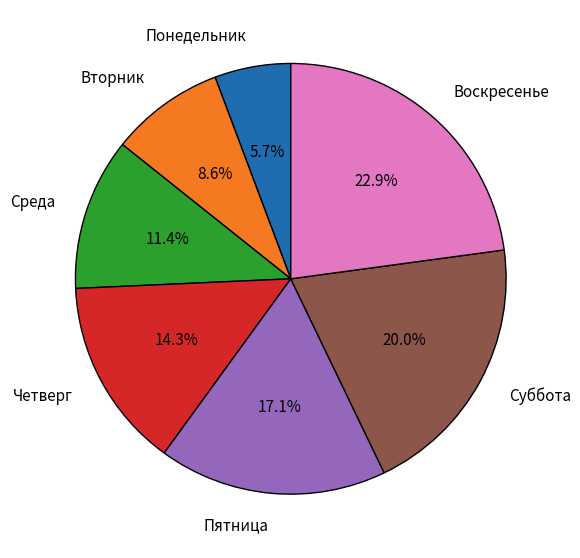

Count the number of slices in the pie.

7